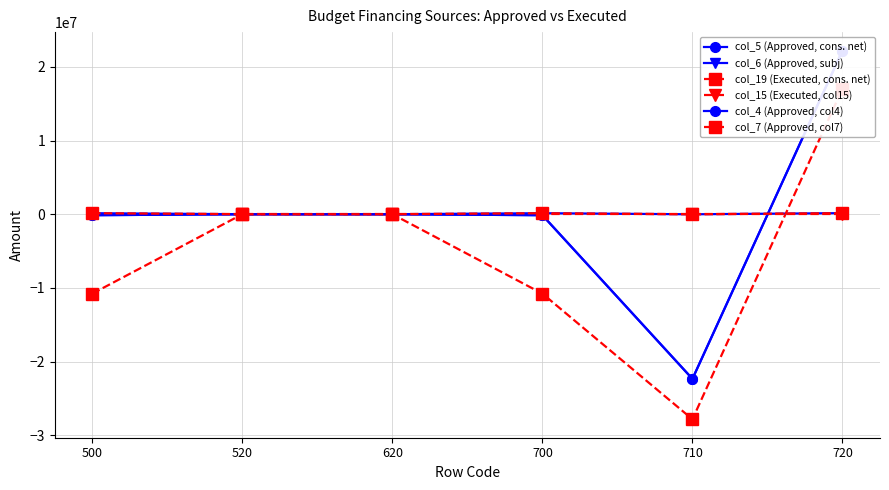

What is the total value across all series at 720?

61750884.4